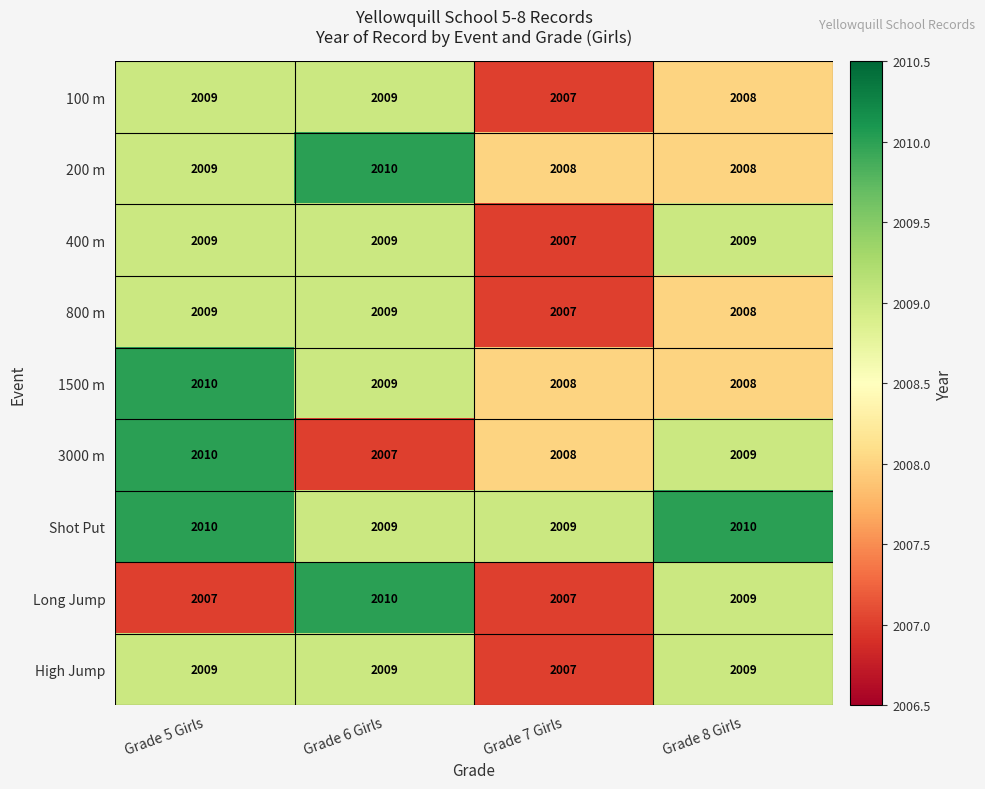

How many data points does each series have?

4